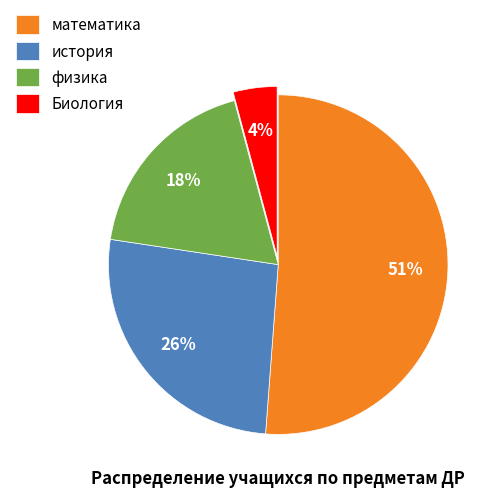

Count the number of slices in the pie.

4